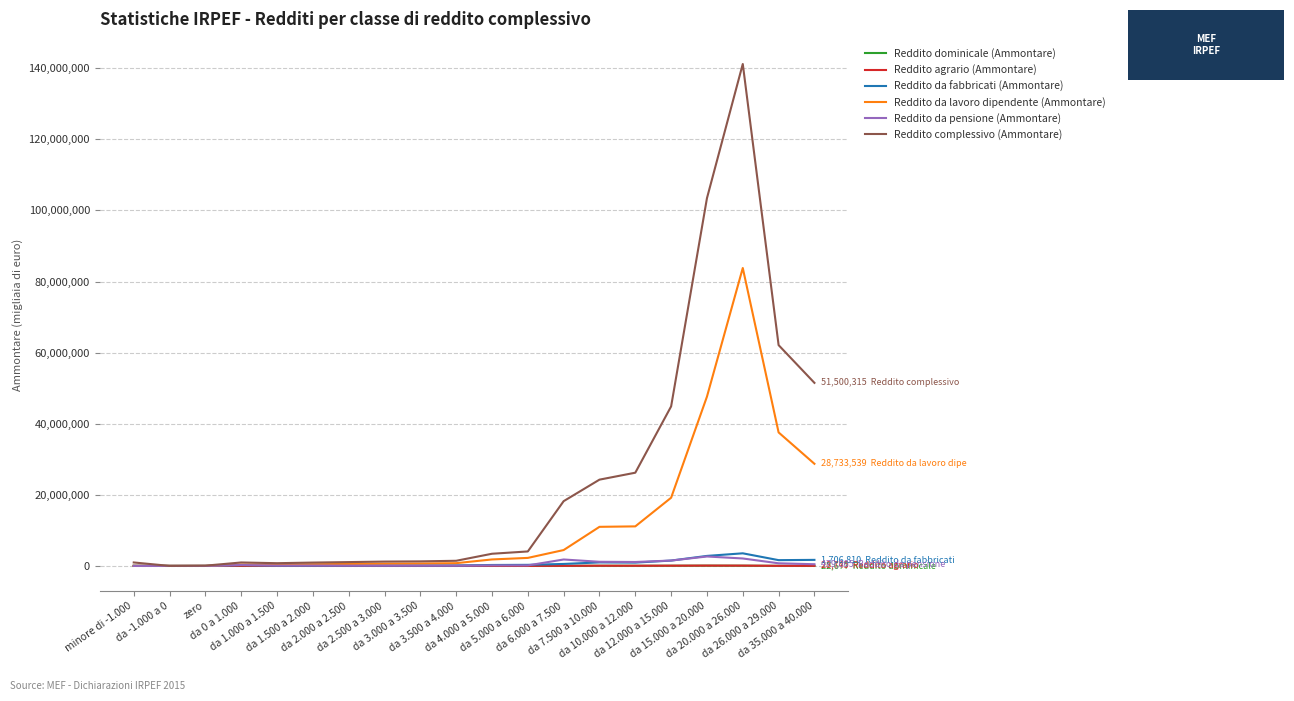

Which series has the largest total across all categories?

Reddito complessivo (Ammontare)